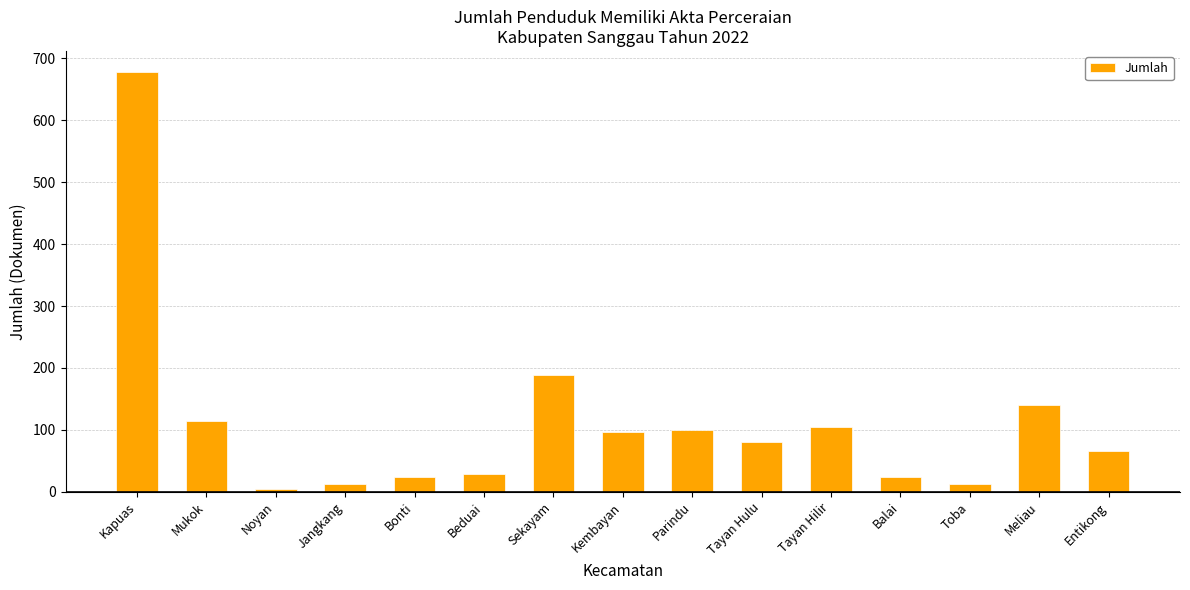

Does the chart contain stacked bars?

No